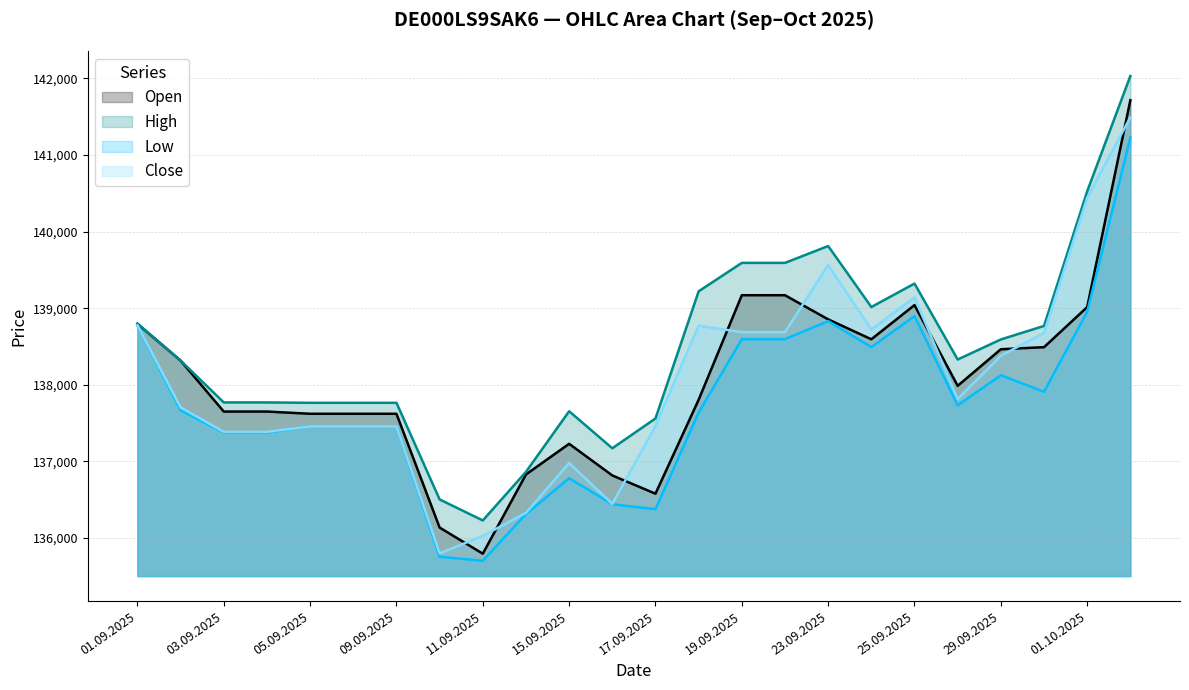

What is the sum of all Close values?

3313039